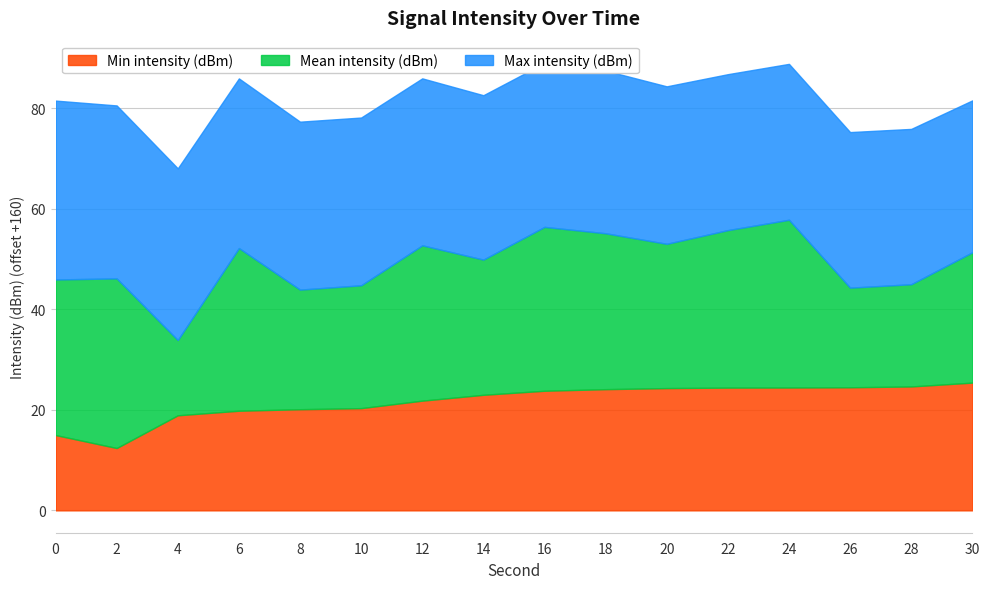

What is the difference between the Min intensity (dBm) values at 22 and 26?

0.1